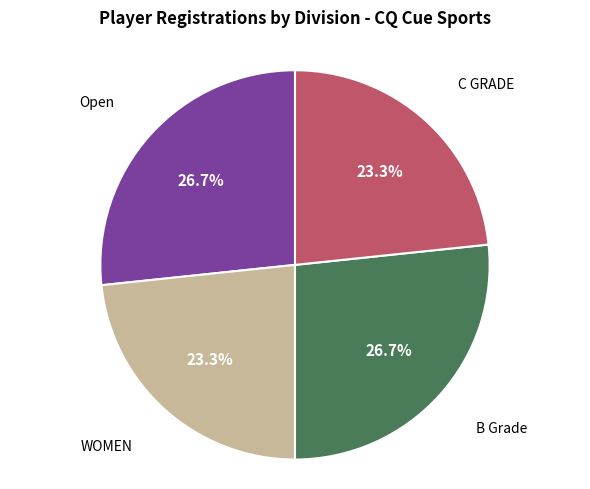

To the nearest percent, what is the difference between the largest and smallest slice percentages?

3%